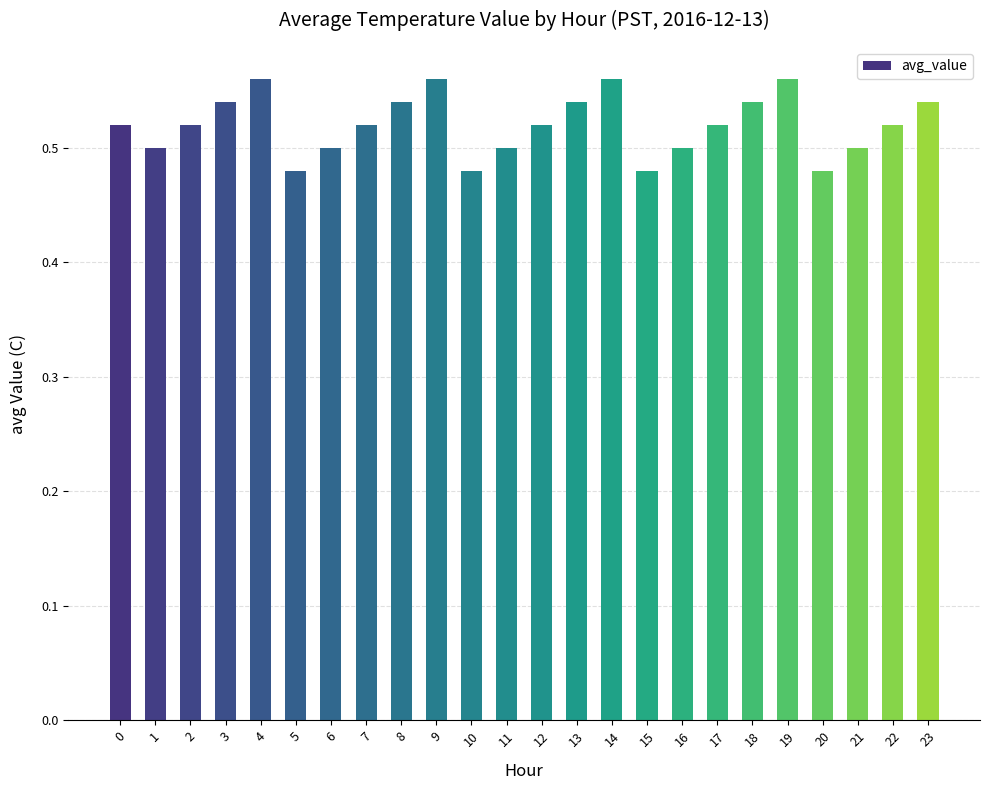

What is the sum of the values at 15 and 2?

1.0